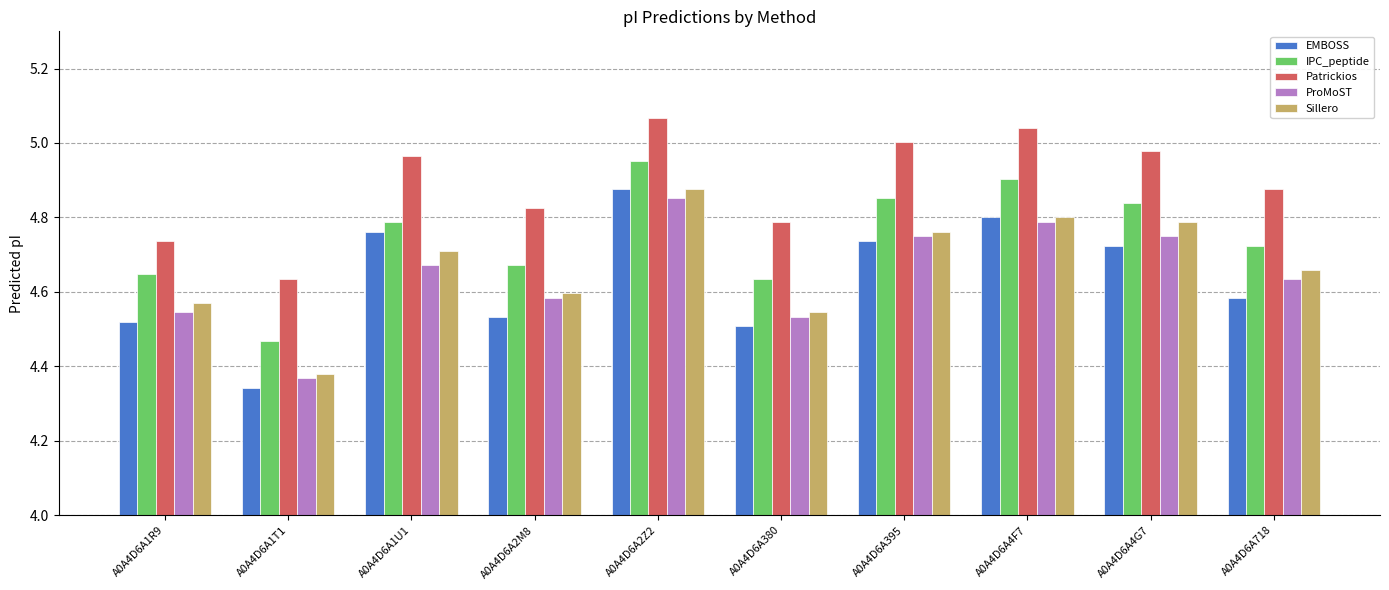

At which label does Sillero reach its peak?

A0A4D6A2Z2